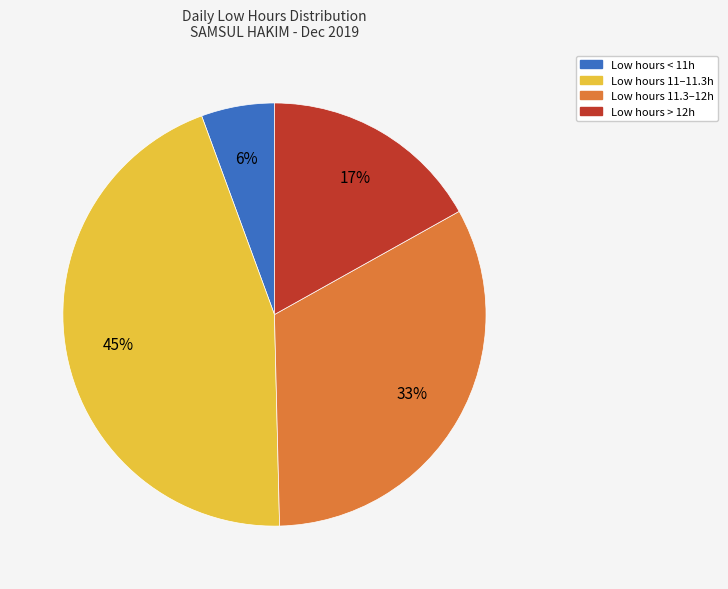

Combined, do Low hours > 12h and Low hours 11–11.3h account for over 50%?

Yes